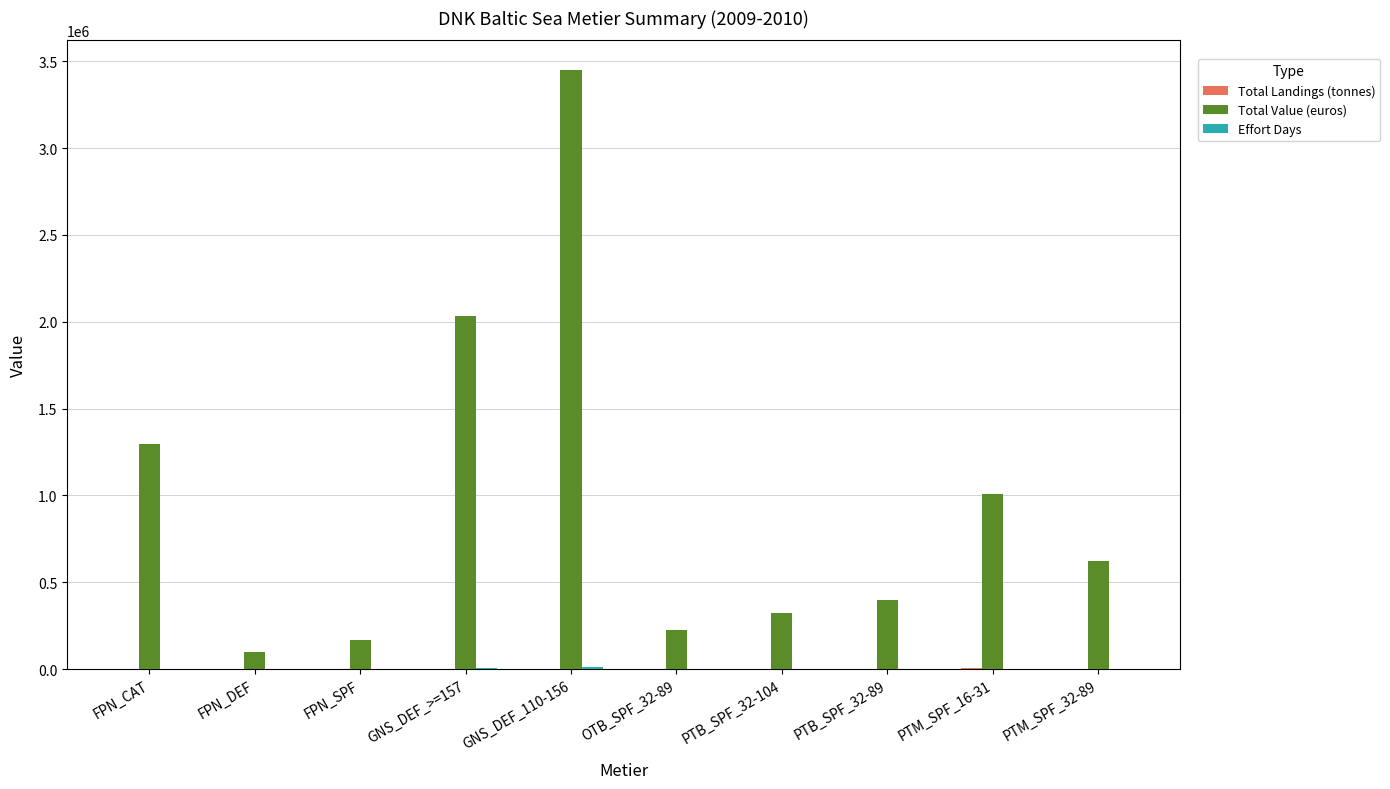

What is the sum of all Total Value (euros) values?

9613517.4